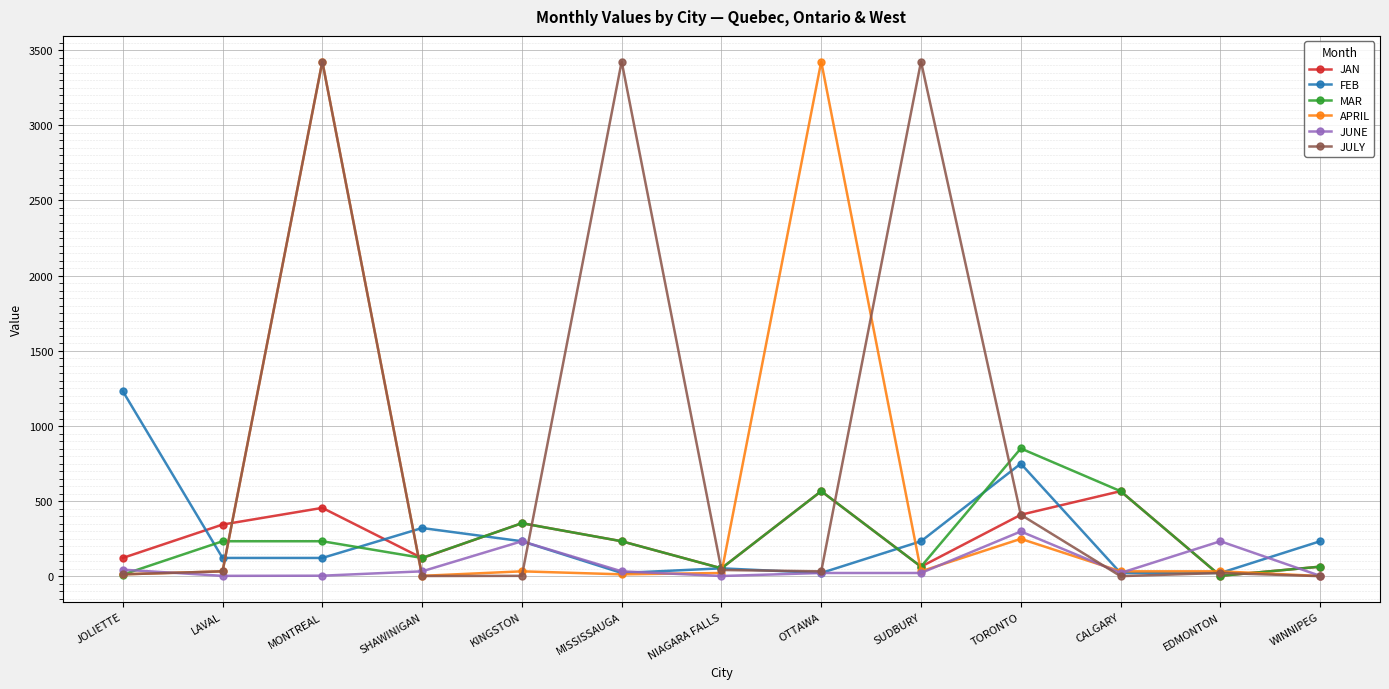

What is the approximate value of FEB at TORONTO?

750